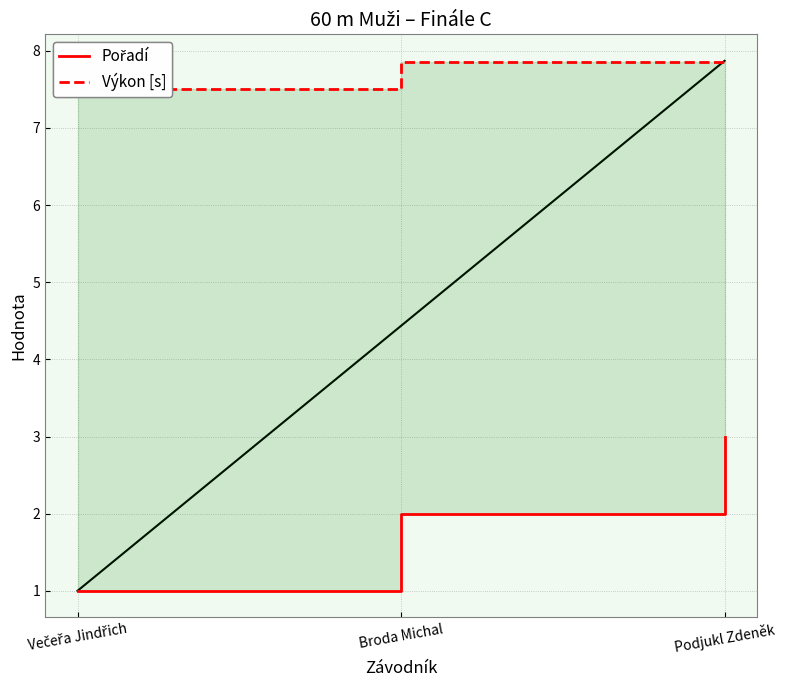

Does the chart have visible grid lines?

Yes